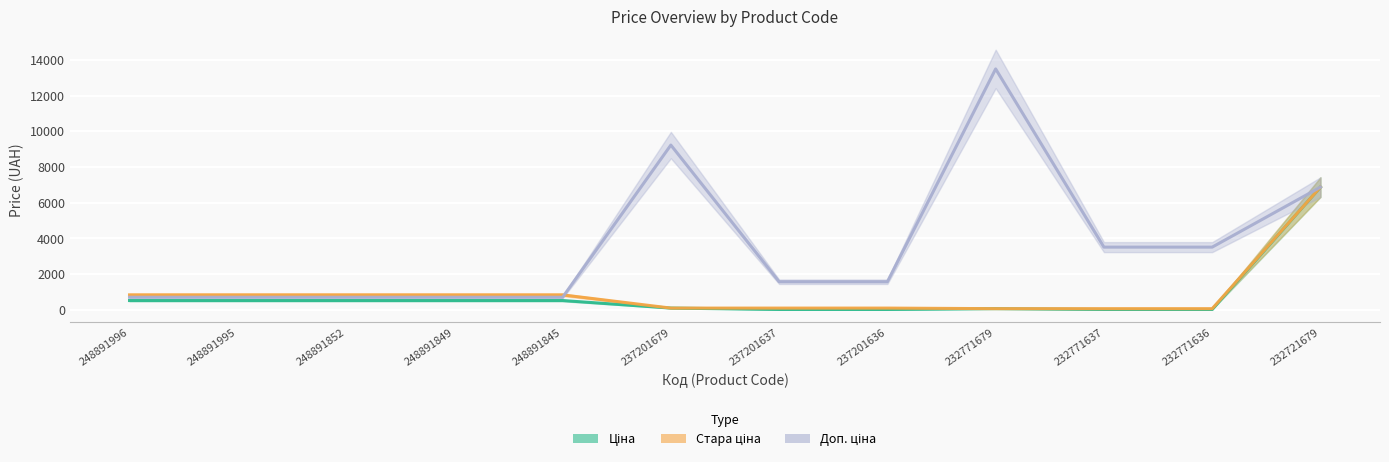

What is the highest value of the Стара ціна series?

6869.4